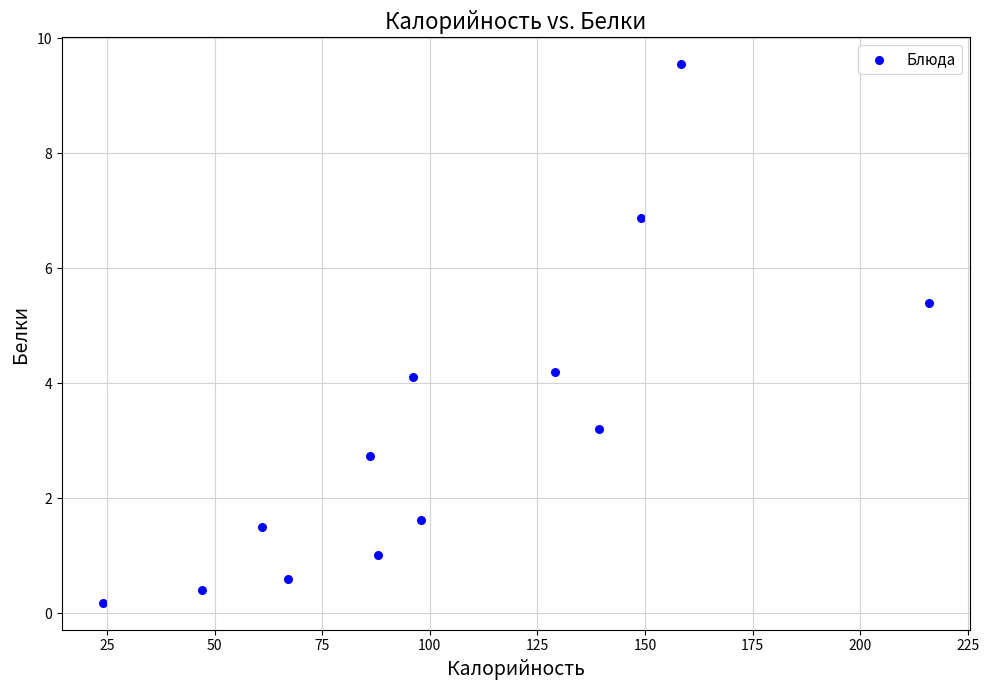

What is the range of X values (max minus min)?

191.7